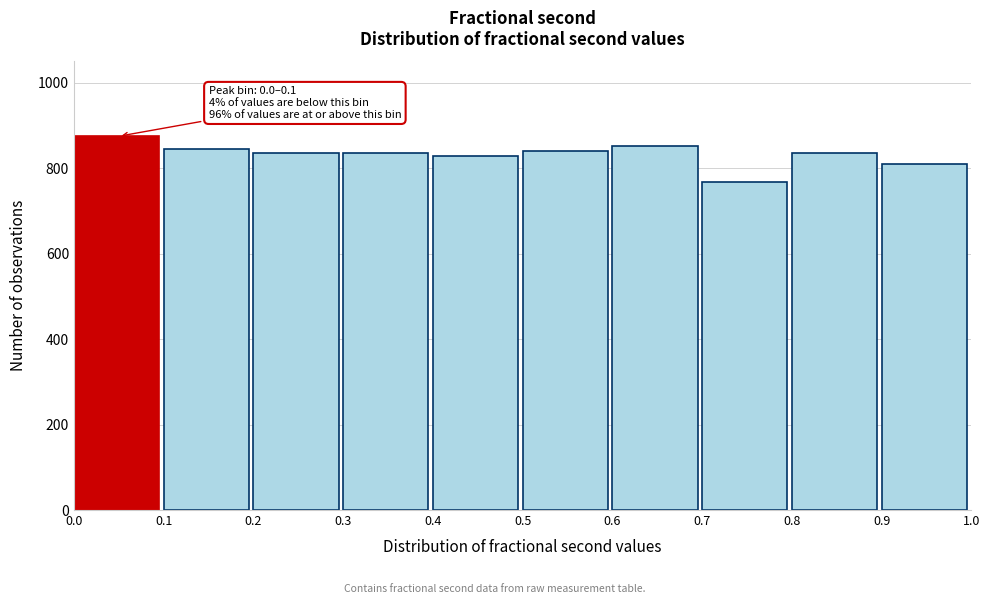

Over which range of the x-axis is the bar tallest?

0.0 to 0.1